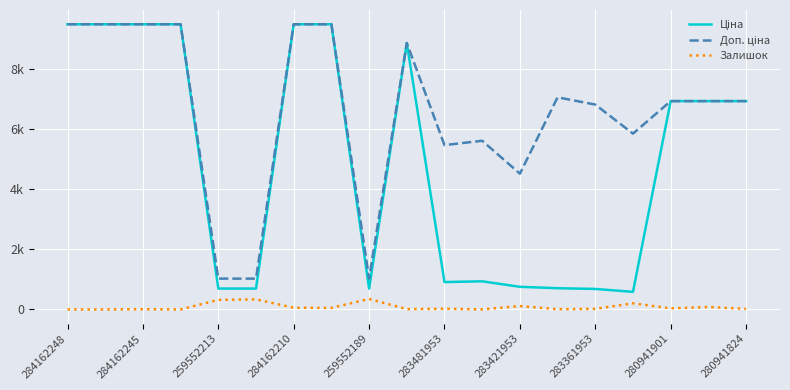

True or false: Доп. ціна and Ціна cross at least once.

False